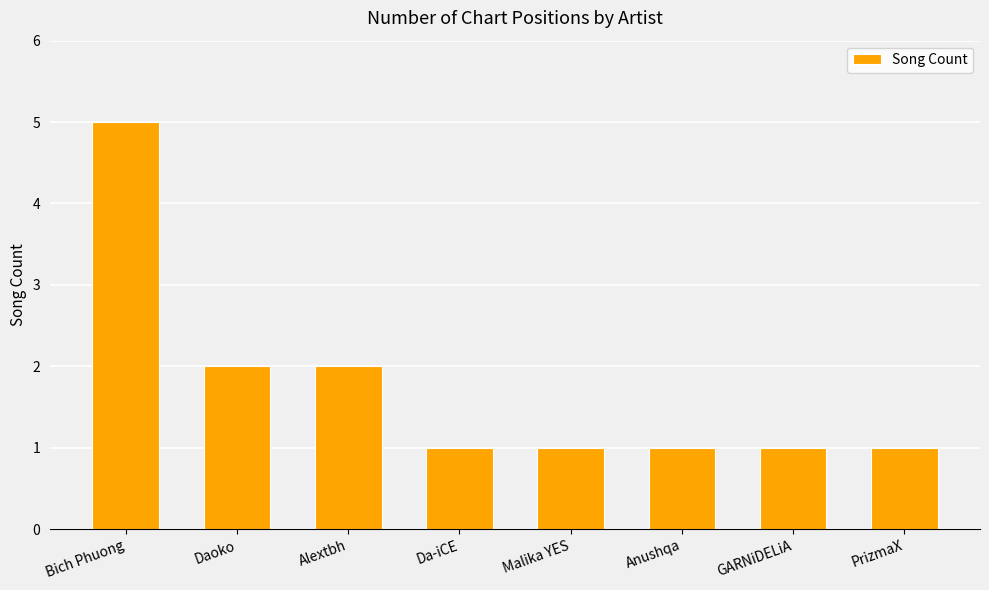

What position from the right is Alextbh?

6